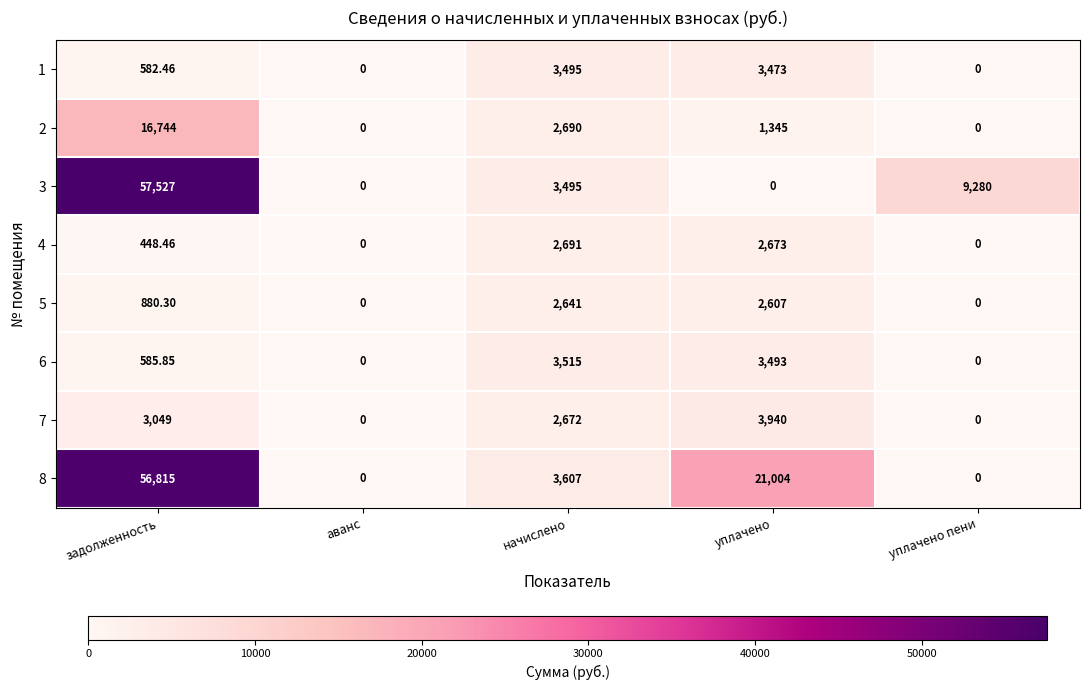

At which label does 2 reach its peak?

задолженность